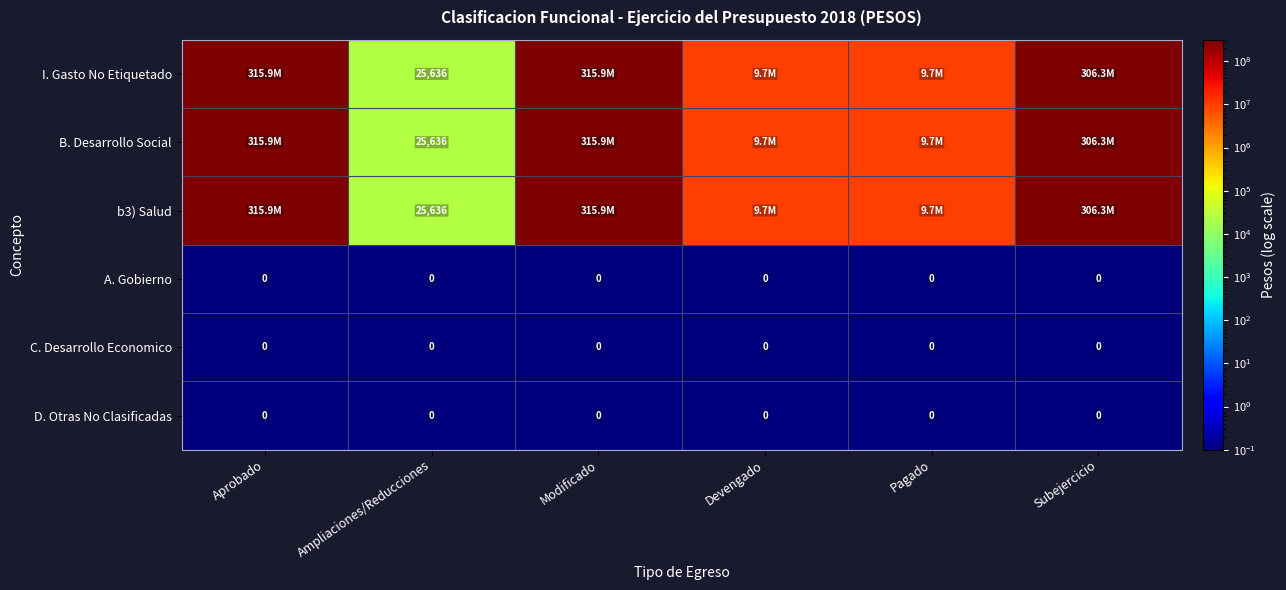

Rank the series by their maximum value, from highest to lowest.

I. Gasto No Etiquetado, B. Desarrollo Social, b3) Salud, A. Gobierno, C. Desarrollo Economico, D. Otras No Clasificadas